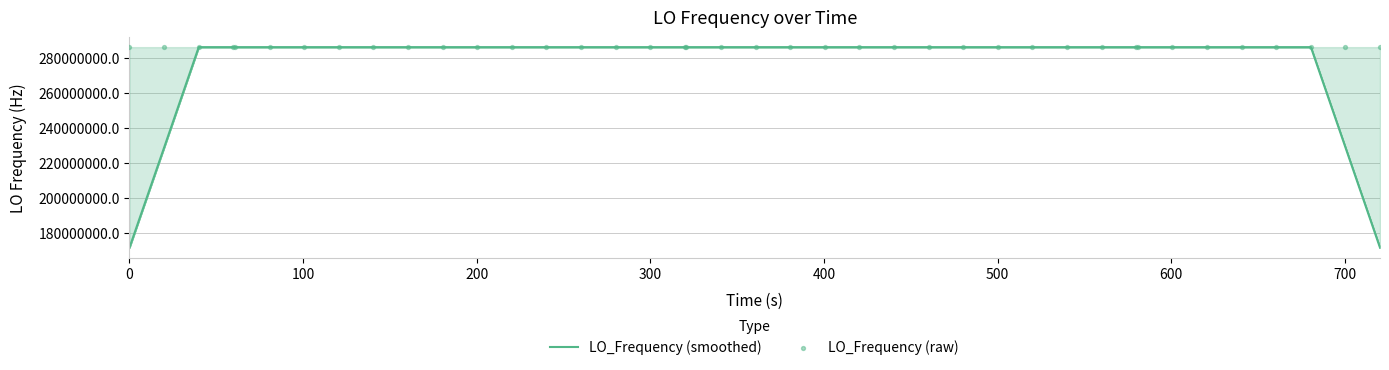

What are all the series names shown in the legend?

LO_Frequency (smoothed), LO_Frequency (raw)